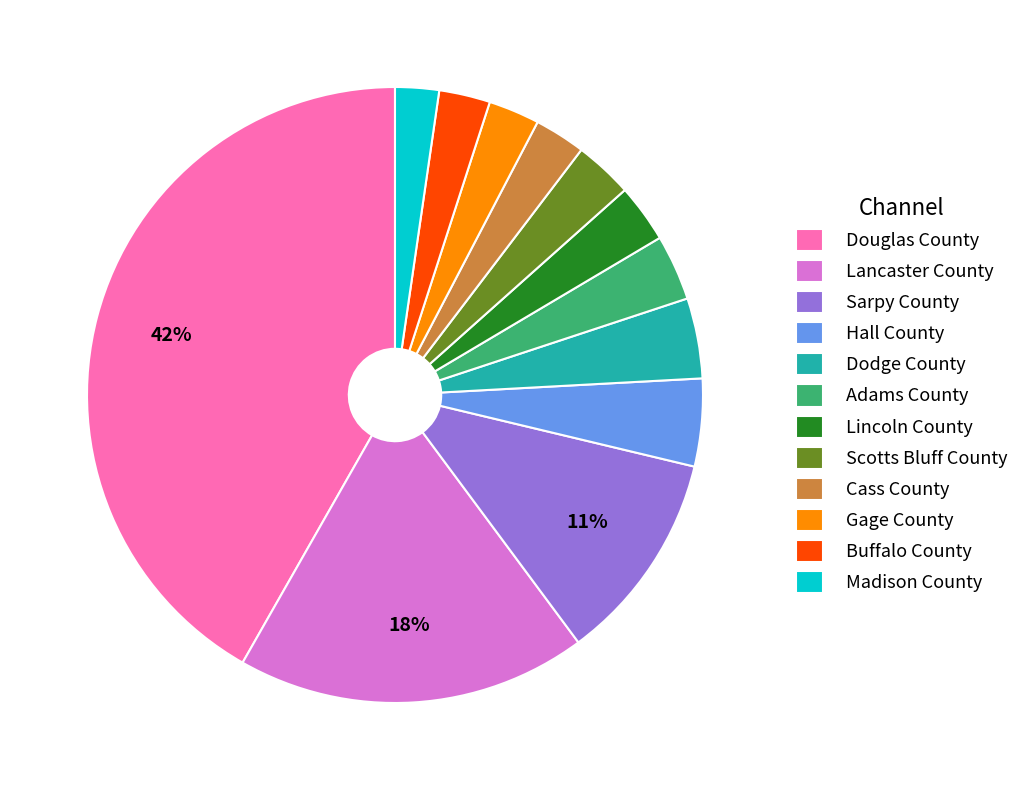

How many slices are in this pie chart?

12